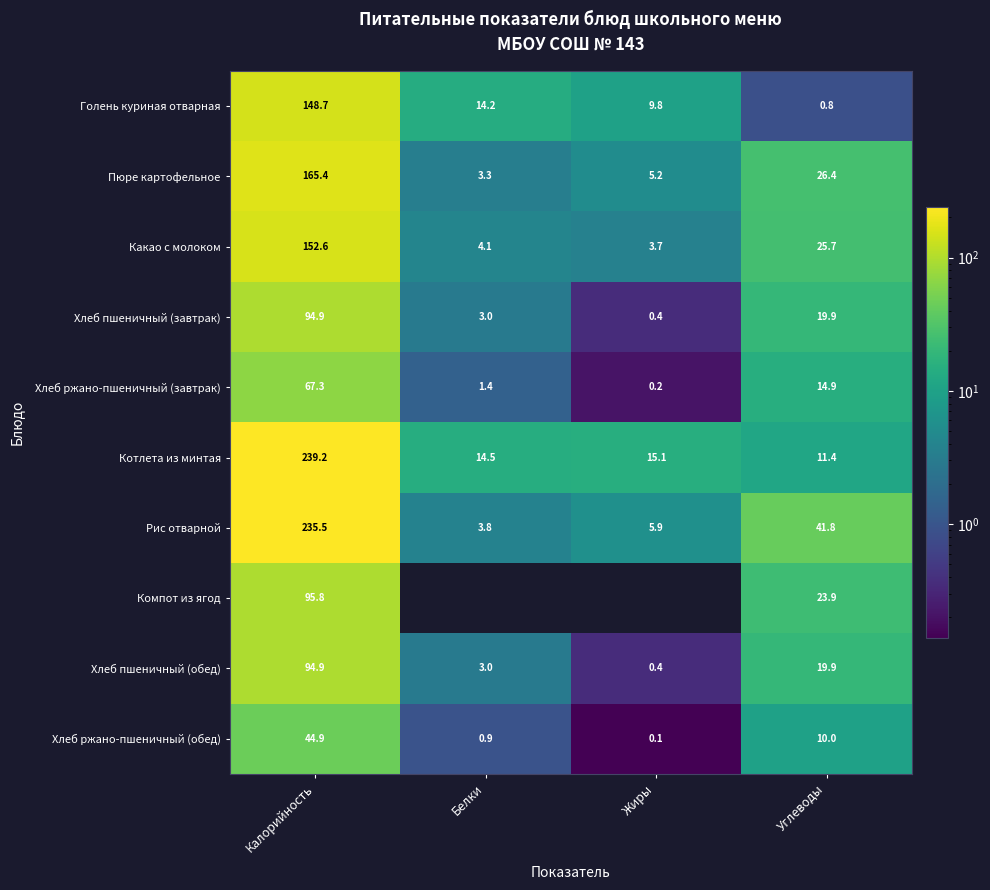

What is the greatest value displayed?

239.2